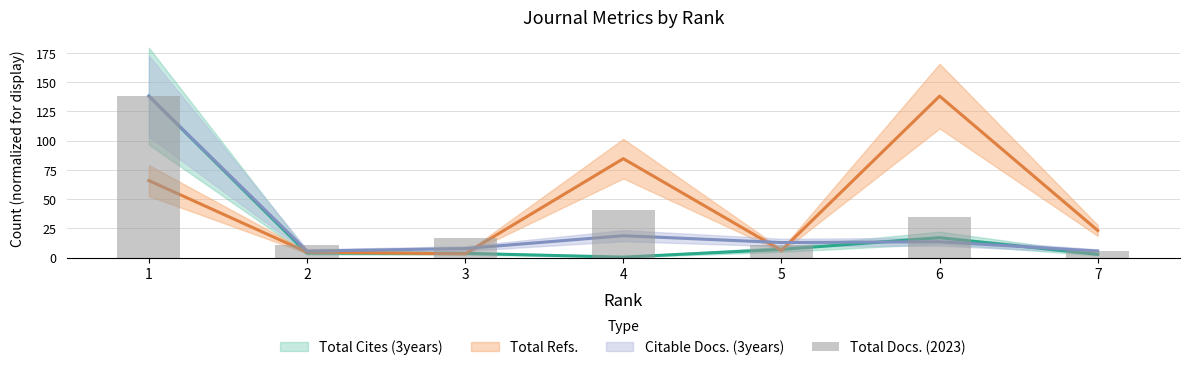

What is the sum of the values at 4 and 6?

76